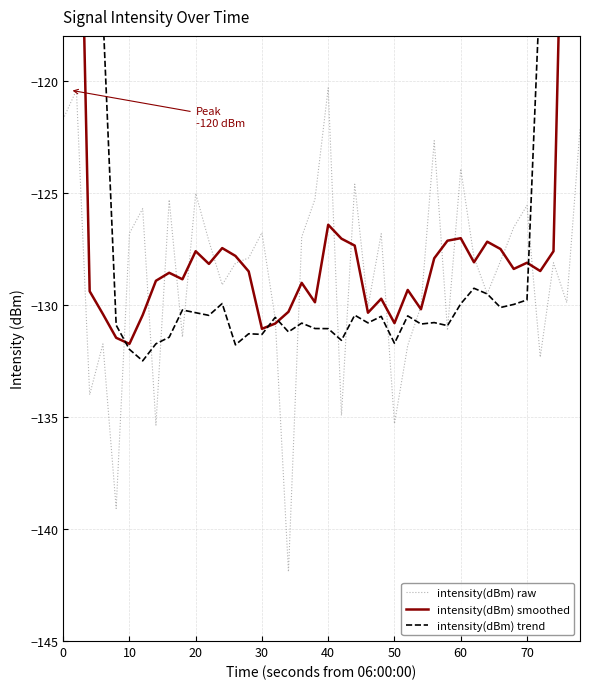

The intensity(dBm) raw series shows -82.3 at 30. True or false?

False